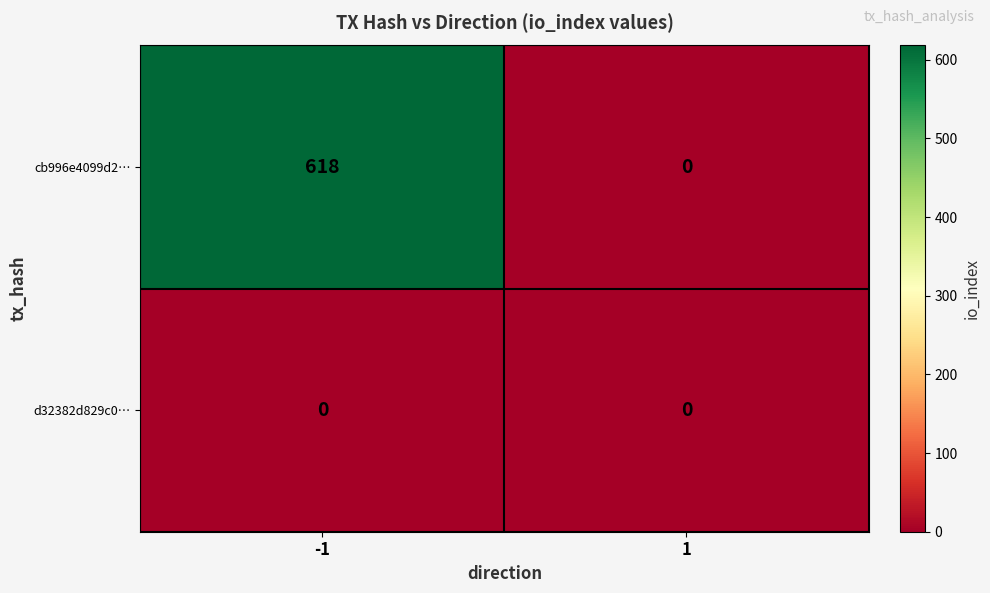

Rank the series by their maximum value, from highest to lowest.

cb996e4099d2…, d32382d829c0…